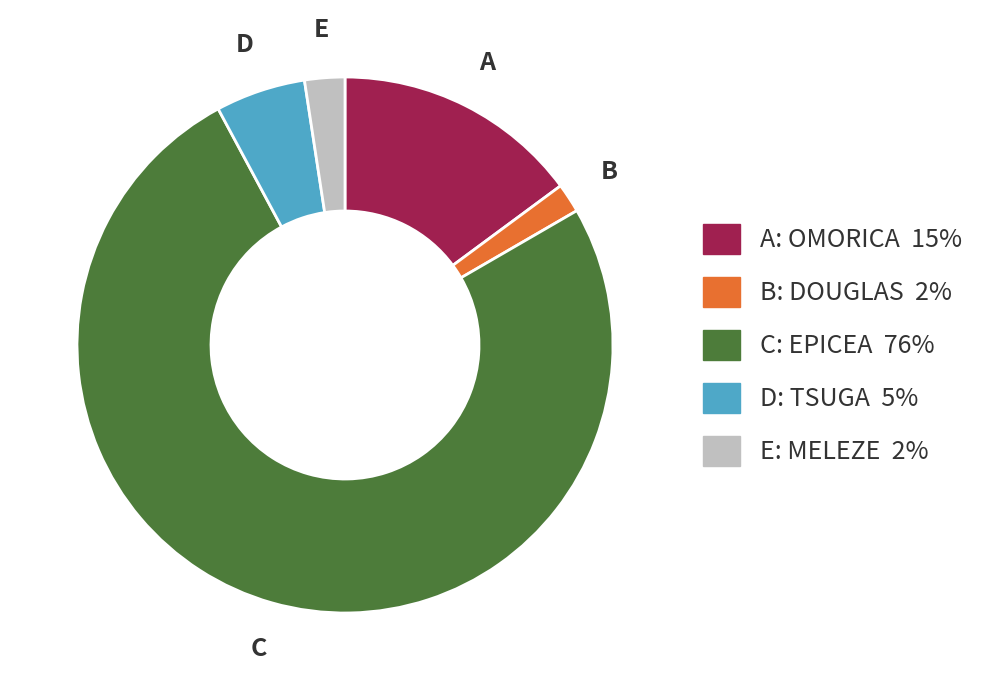

Does any single category account for the majority?

Yes